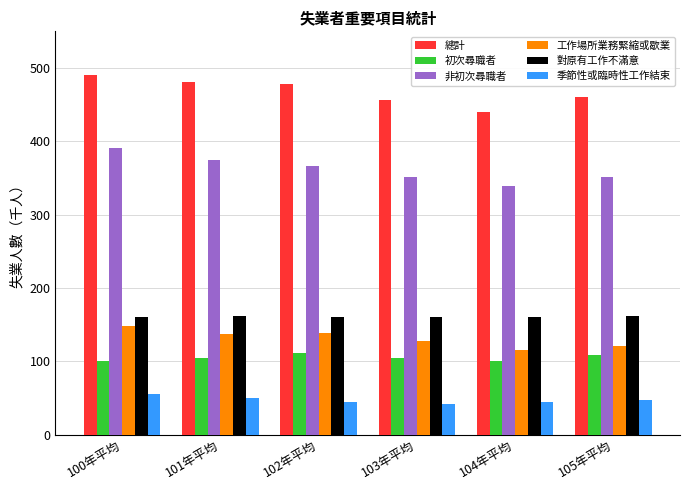

Count the number of data series in this chart.

6